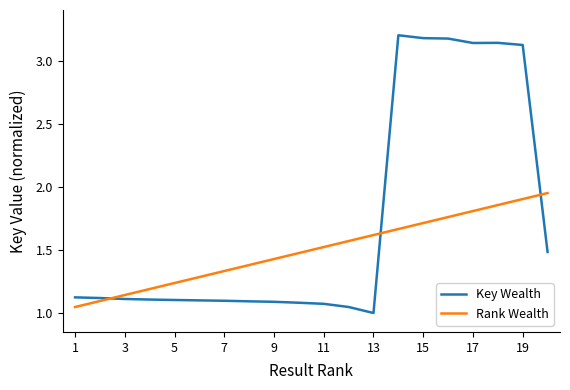

Which series has the widest spread of values?

Key Wealth